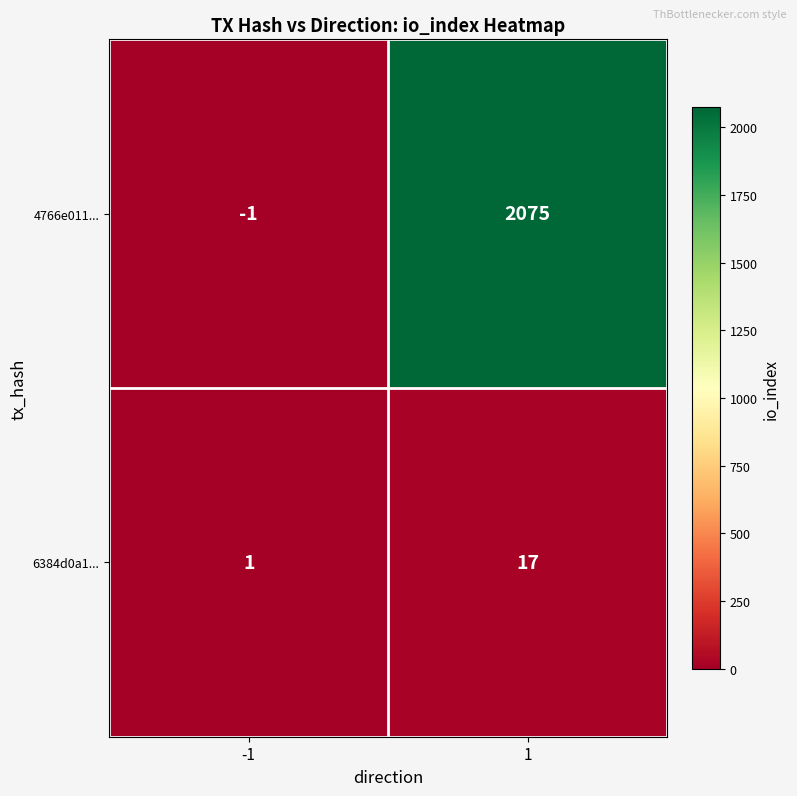

Reading left to right, extract all data points from this chart.

4766e011...: -1	2075
6384d0a1...: 1	17